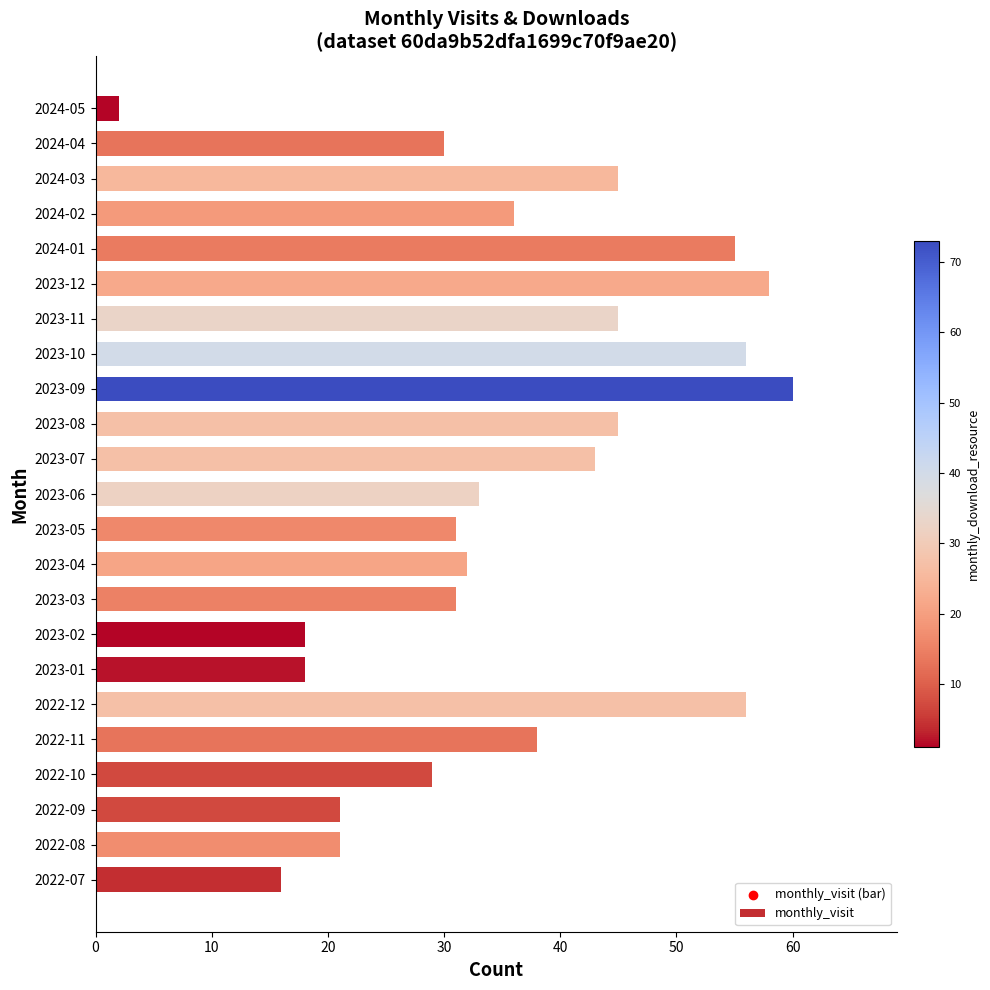

What is the change in value from 2023-04 to 2023-07?

+11